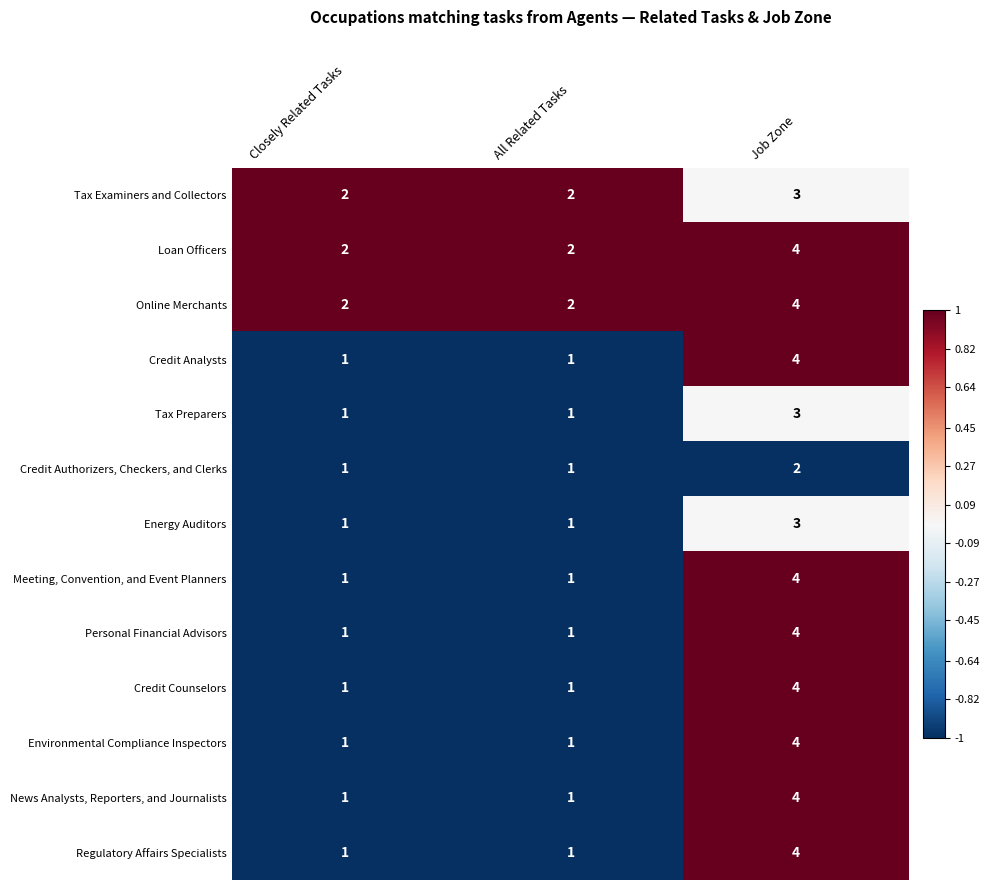

How many Loan Officers values are between 2 and 4?

3